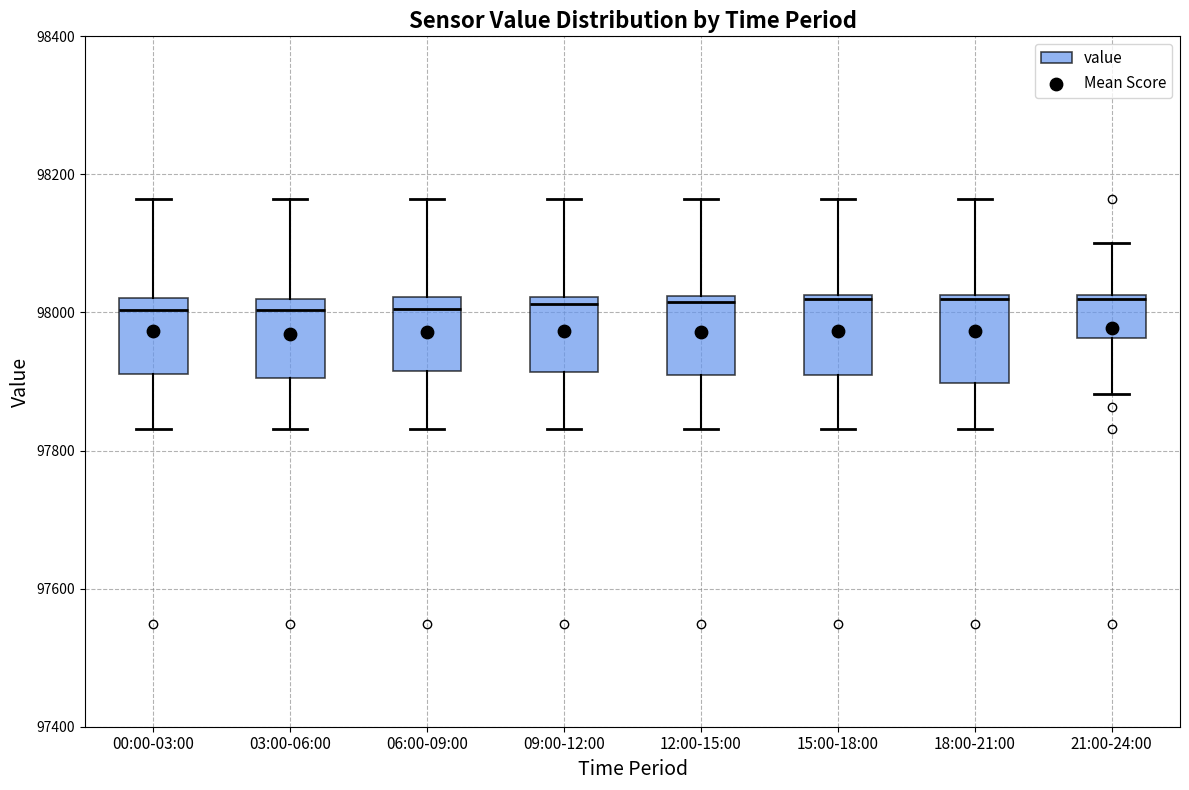

Where does the lower whisker of the box for 00:00-03:00 end on the y-axis? The values are not printed on the chart, so give them approximately, as read against the axis.

97840